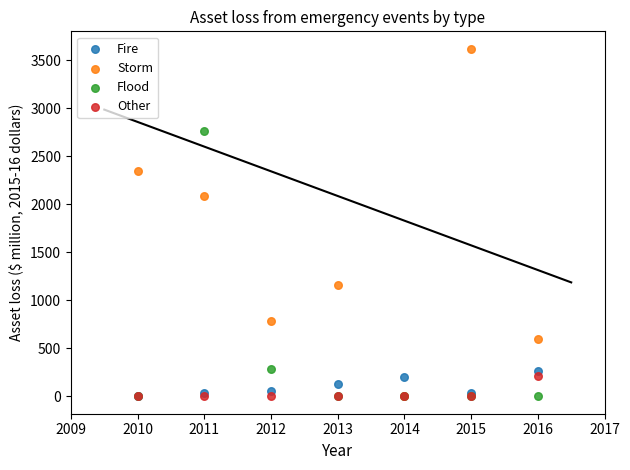

Across all series, what Y value is closest to 1809?

2087.8